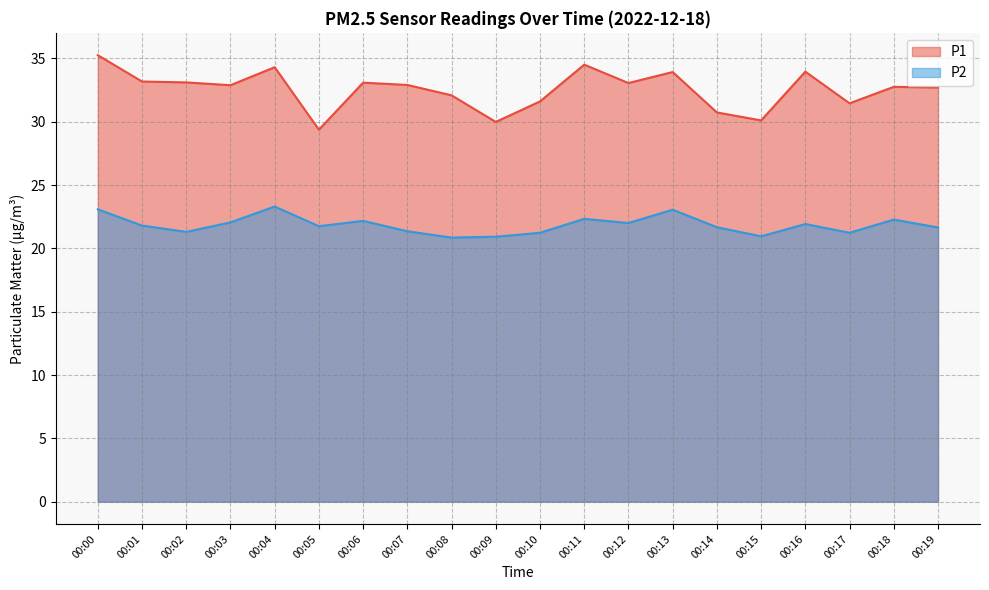

What is the value of the P1 point at the 11th from the left?

31.6